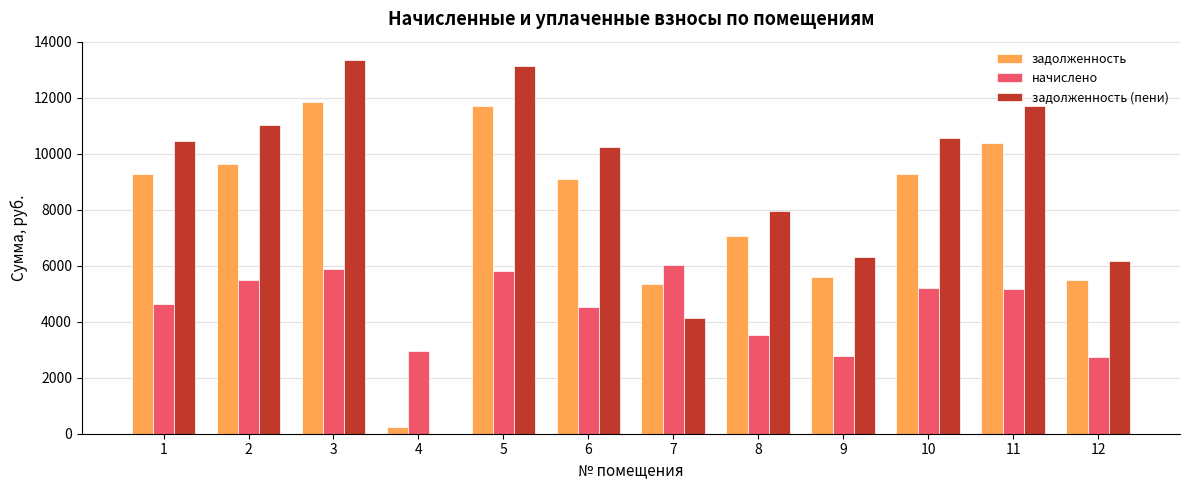

How many groups of bars are there?

12